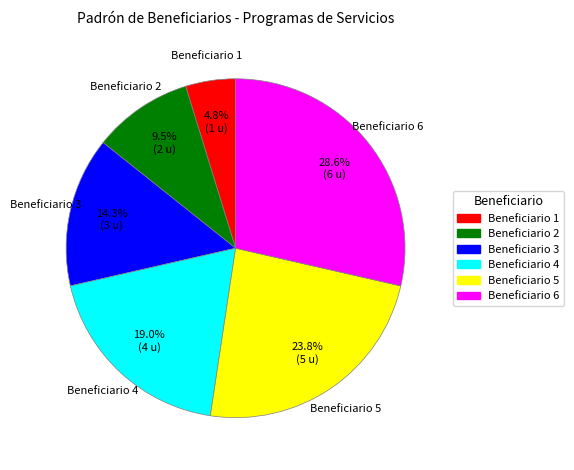

Which category has the smallest portion of the pie?

Beneficiario 1